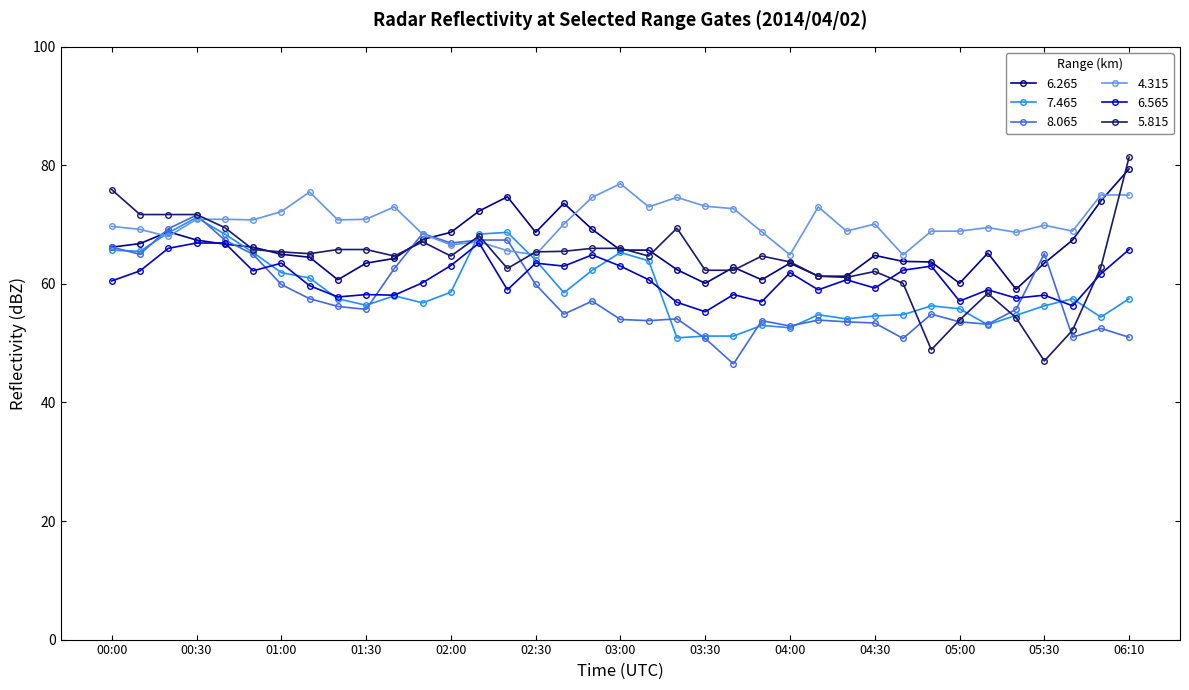

Which series has the largest total across all categories?

4.315